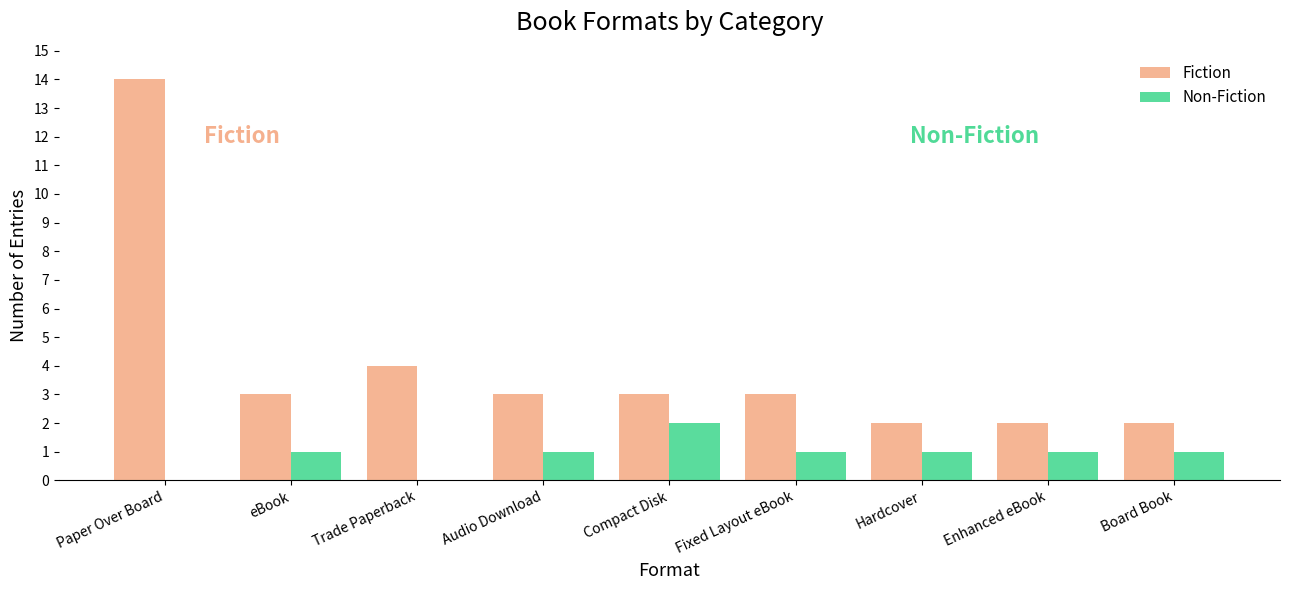

Reading left to right, transcribe all the data shown in this chart.

Fiction: Paper Over Board=14	eBook=3	Trade Paperback=4	Audio Download=3	Compact Disk=3	Fixed Layout eBook=3	Hardcover=2	Enhanced eBook=2	Board Book=2
Non-Fiction: Paper Over Board=0	eBook=1	Trade Paperback=0	Audio Download=1	Compact Disk=2	Fixed Layout eBook=1	Hardcover=1	Enhanced eBook=1	Board Book=1